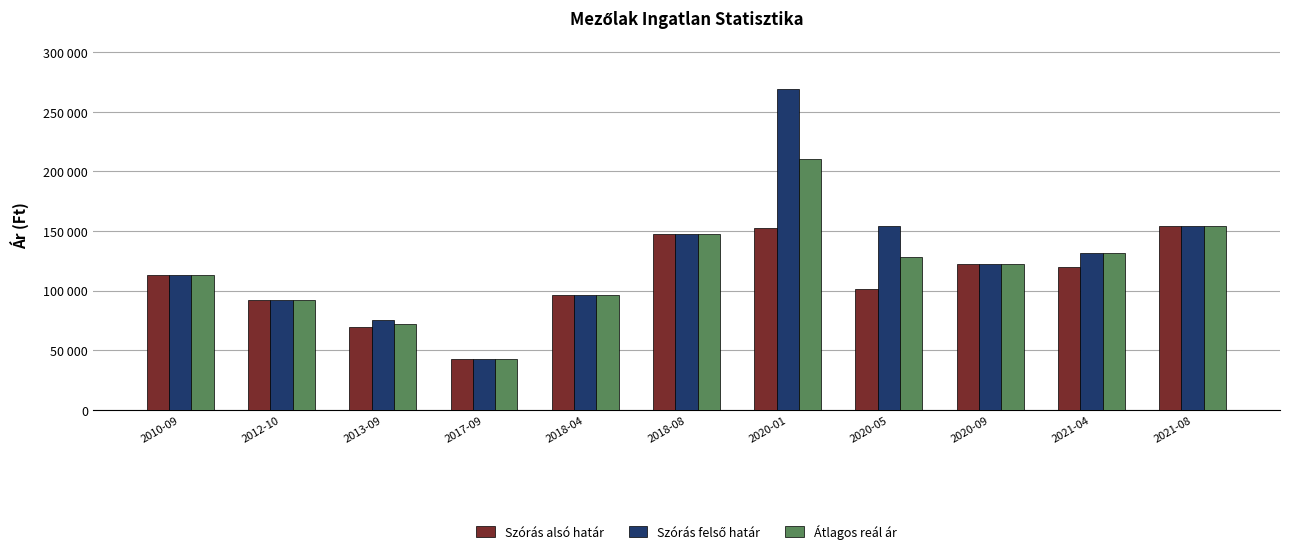

Are the bars grouped side by side (vs. stacked)?

Yes